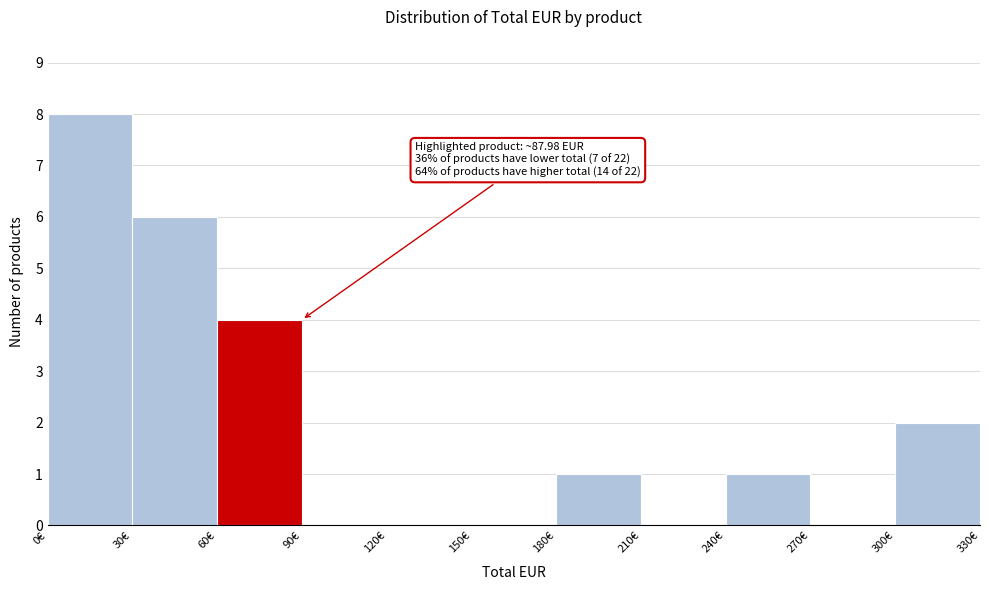

Which range on the x-axis has the tallest bar?

0 to 30